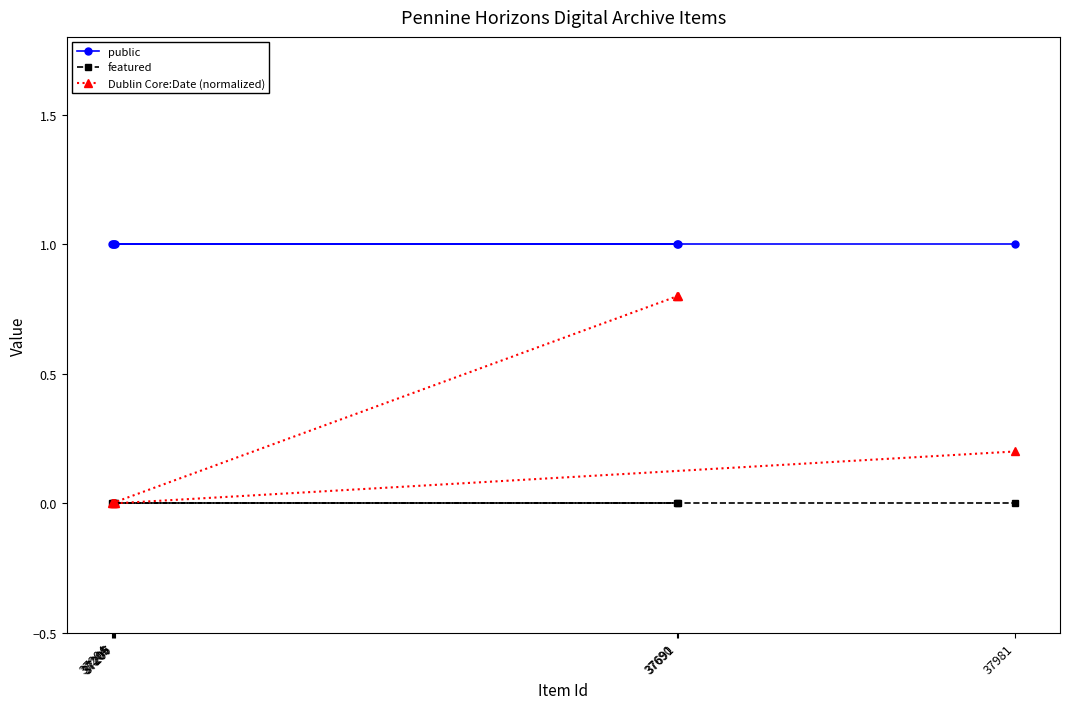

Rank the series at 37690 from lowest to highest value.

featured, Dublin Core:Date (normalized), public